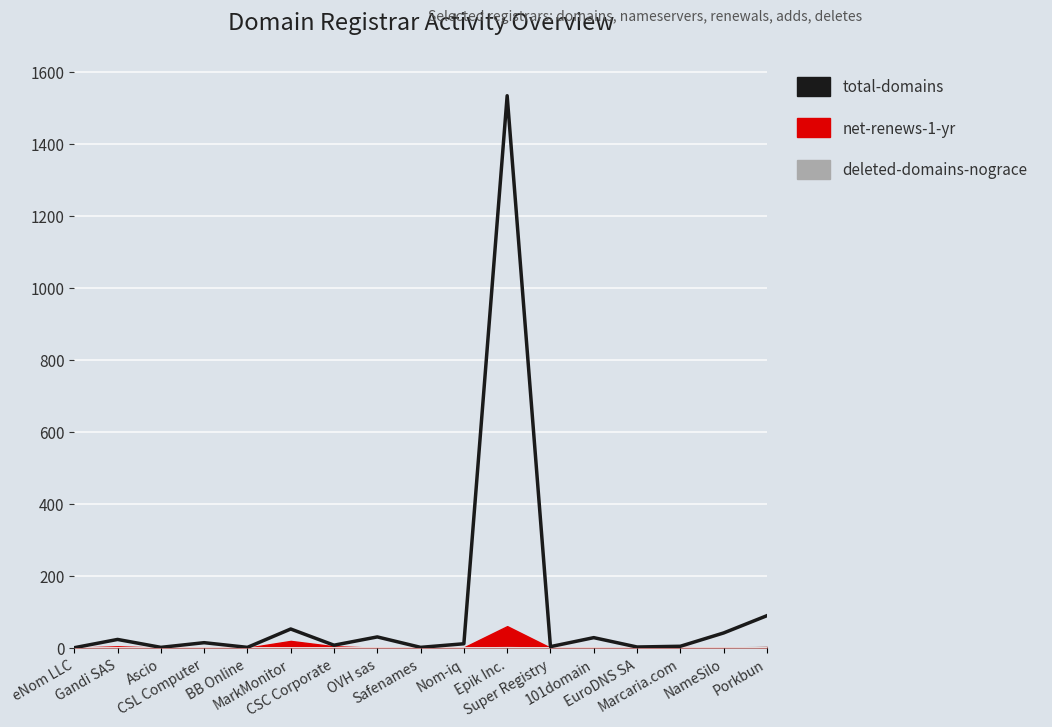

Where is the first local minimum?

Ascio